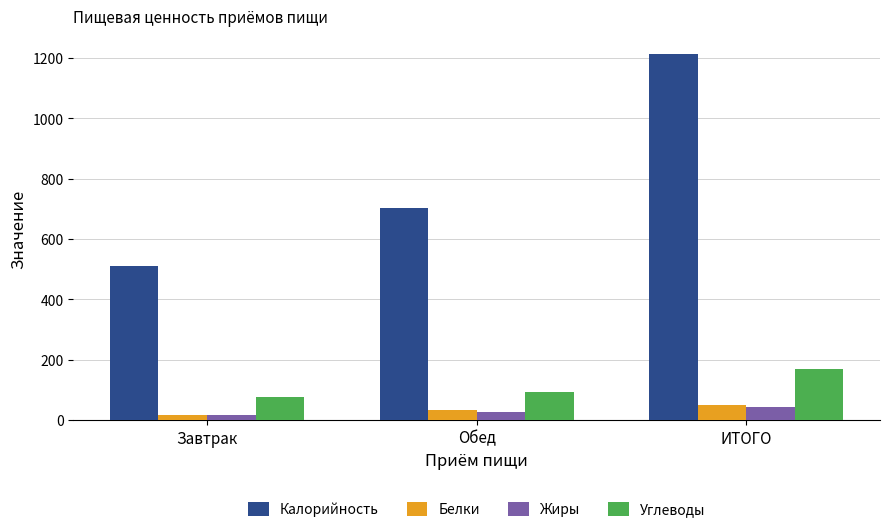

What is the total value across all series at Завтрак?

618.0